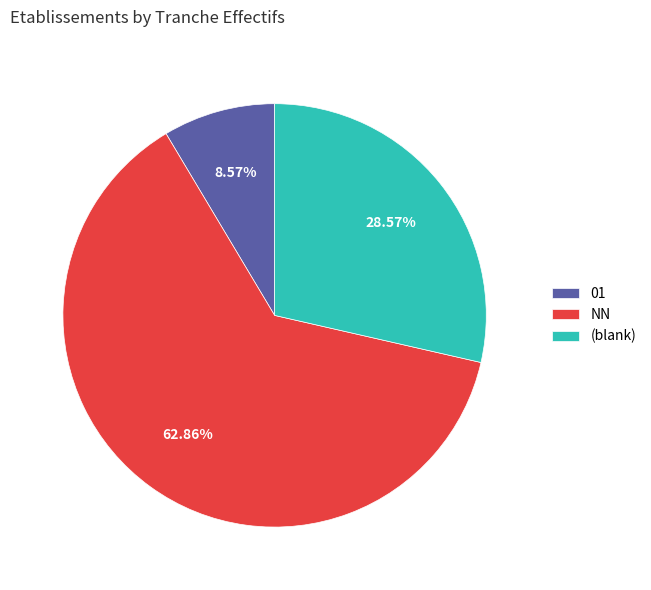

What portion of the pie excludes NN?

37.1%